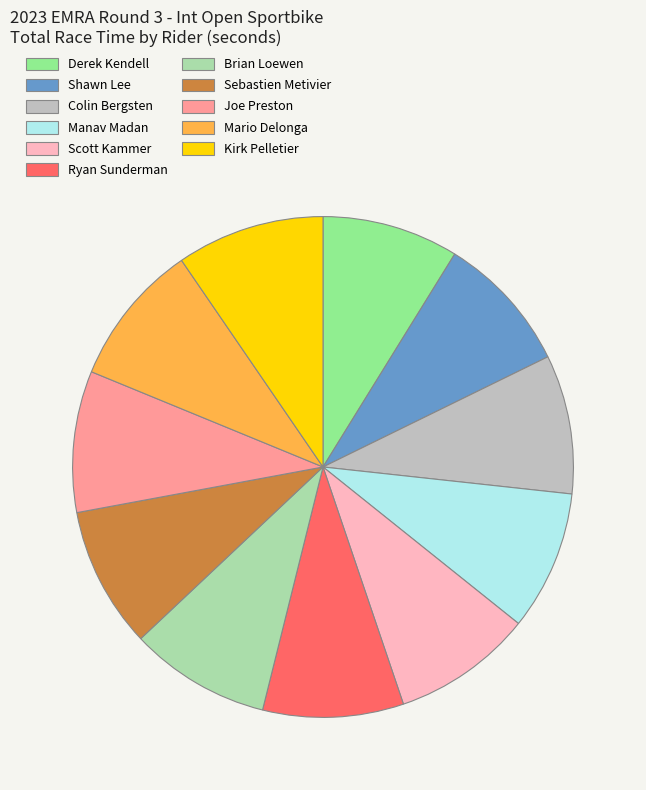

Is there a majority slice in this chart?

No